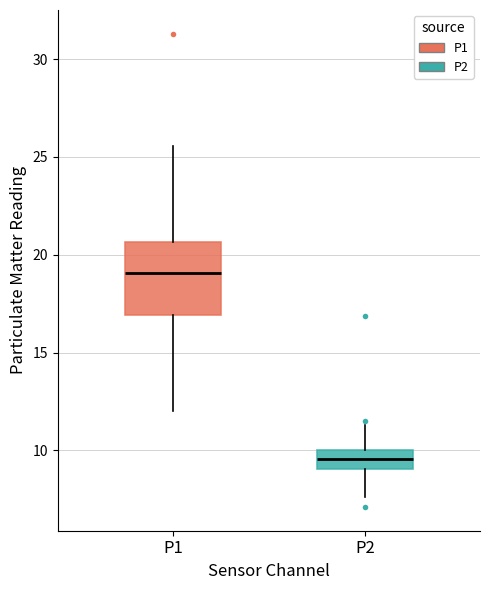

Comparing the boxes themselves (not the whiskers), which one is the tallest?

P1